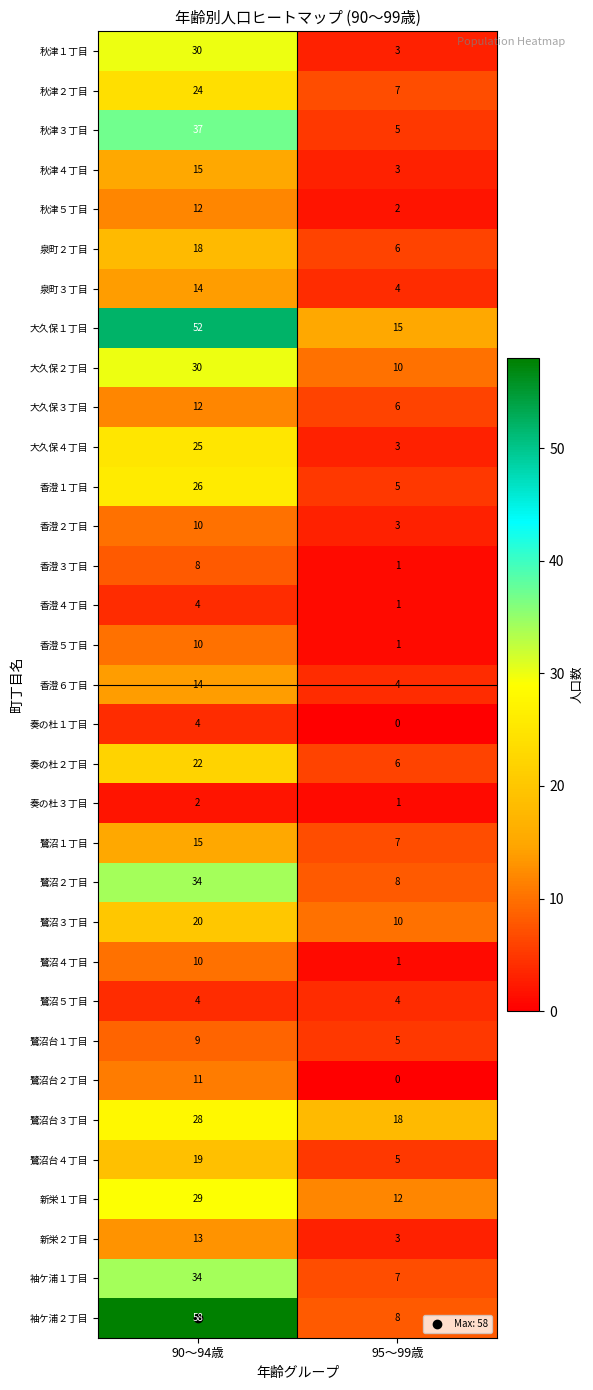

Which series has the largest range (max minus min)?

袖ケ浦２丁目